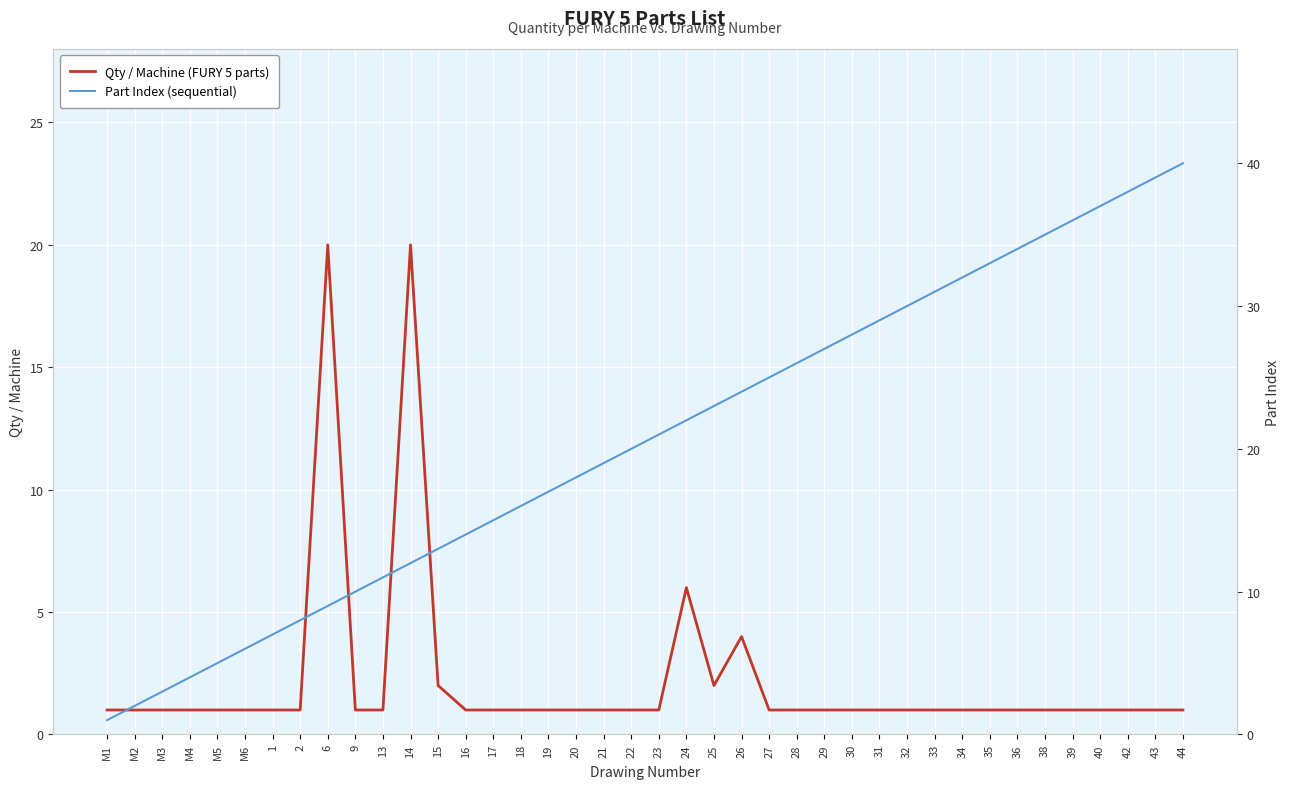

What is the maximum value for Qty / Machine (FURY 5 parts)?

20